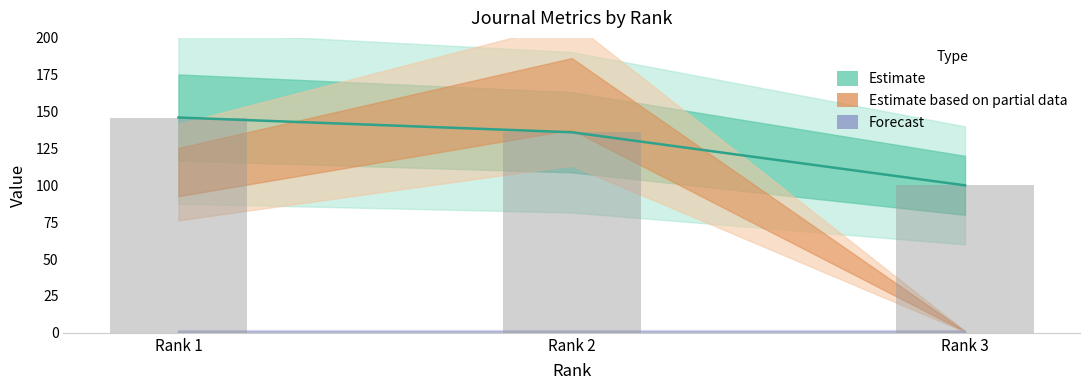

What is the value of the H index (observed) bar at the 2nd from the left?

136